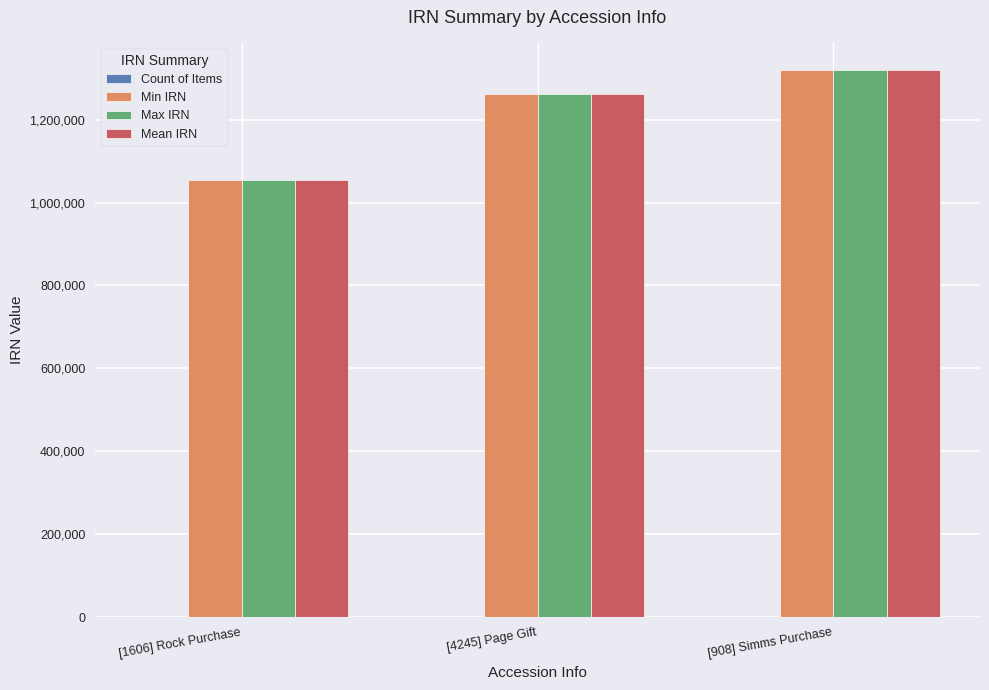

The value of Max IRN at [4245] Page Gift is 1261173. True or false?

True